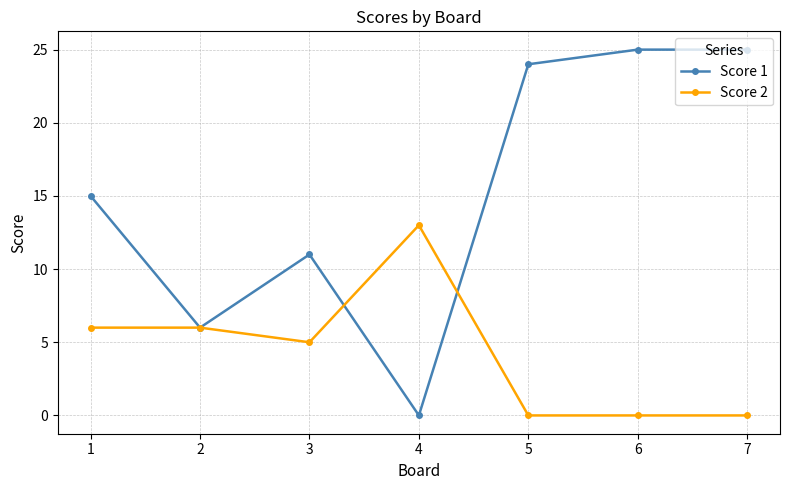

Which series ends up on top after the final intersection of Score 1 and Score 2?

Score 1